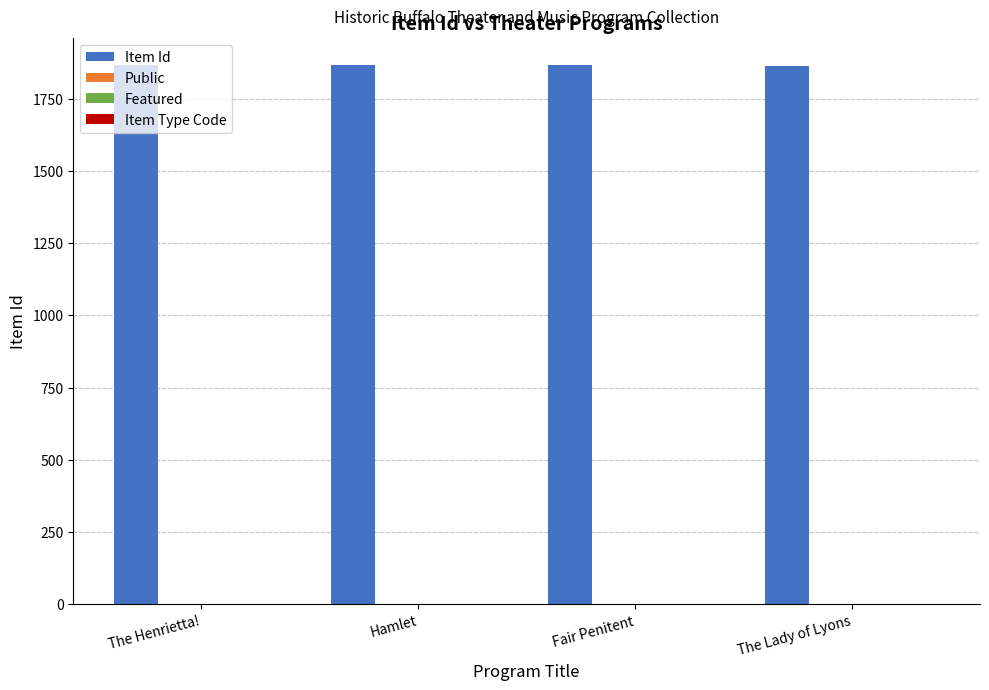

What is the sum of all Item Id values?

7464